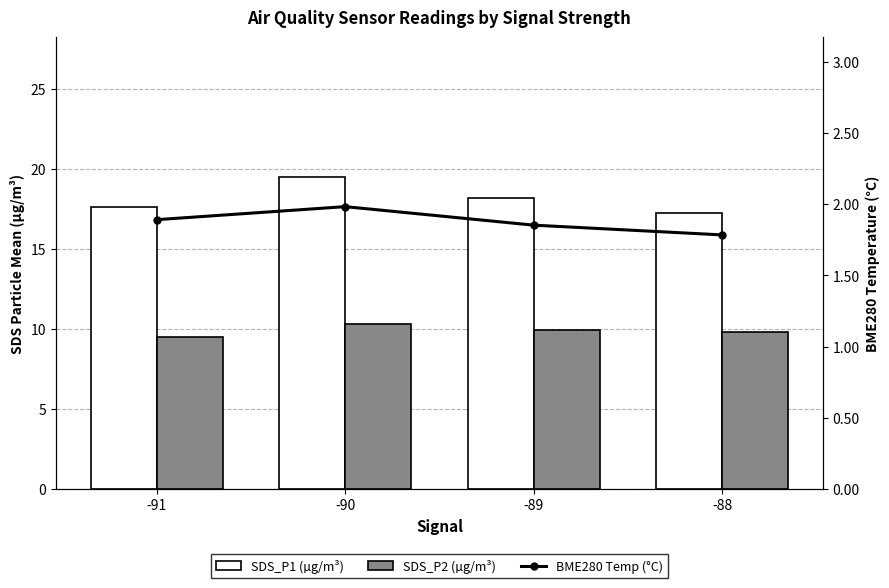

How many groups of bars are there?

4